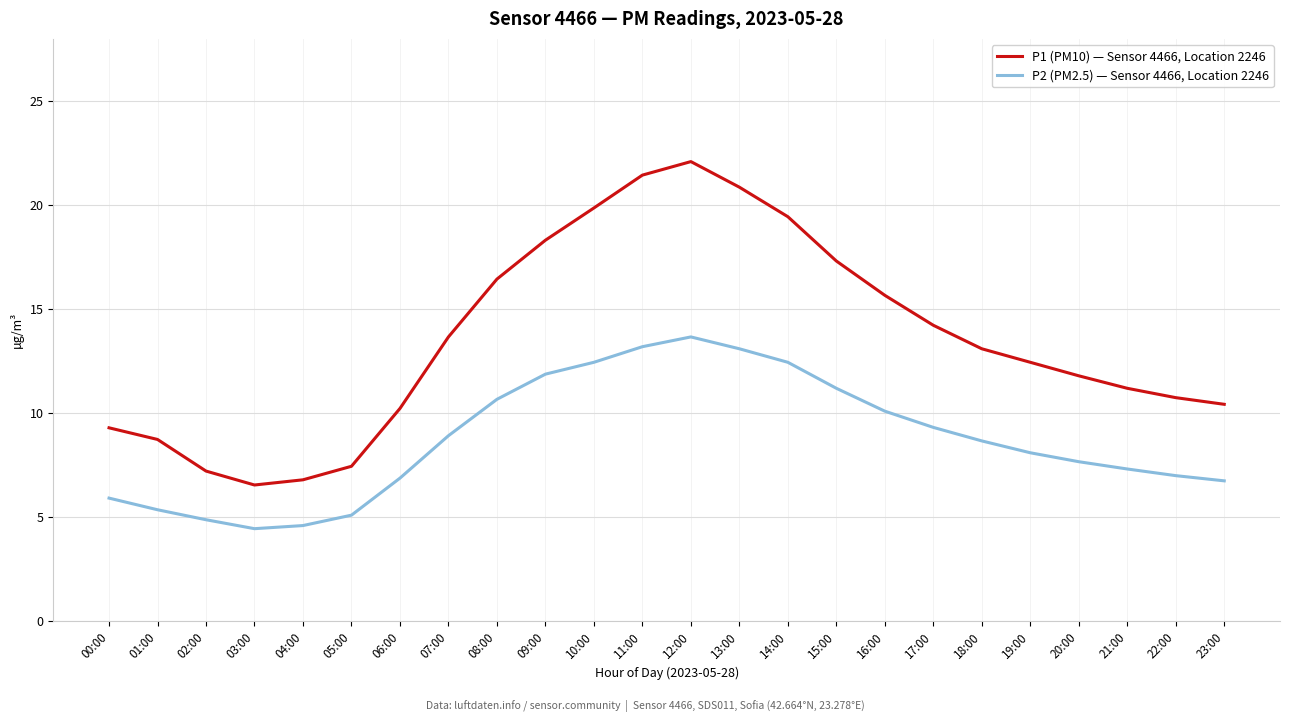

What is the total value across all series at 07:00?

22.6